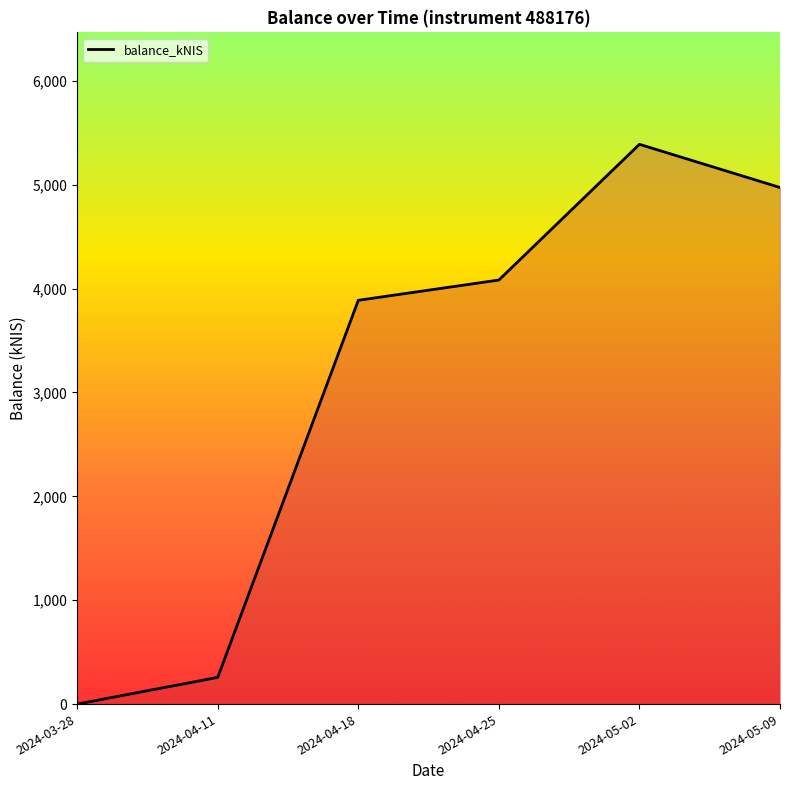

Reading right to left, list all the values displayed in this chart.

2024-05-09=4972.8	2024-05-02=5388.4	2024-04-25=4082.1	2024-04-18=3886.9	2024-04-11=257.1	2024-03-28=0.0